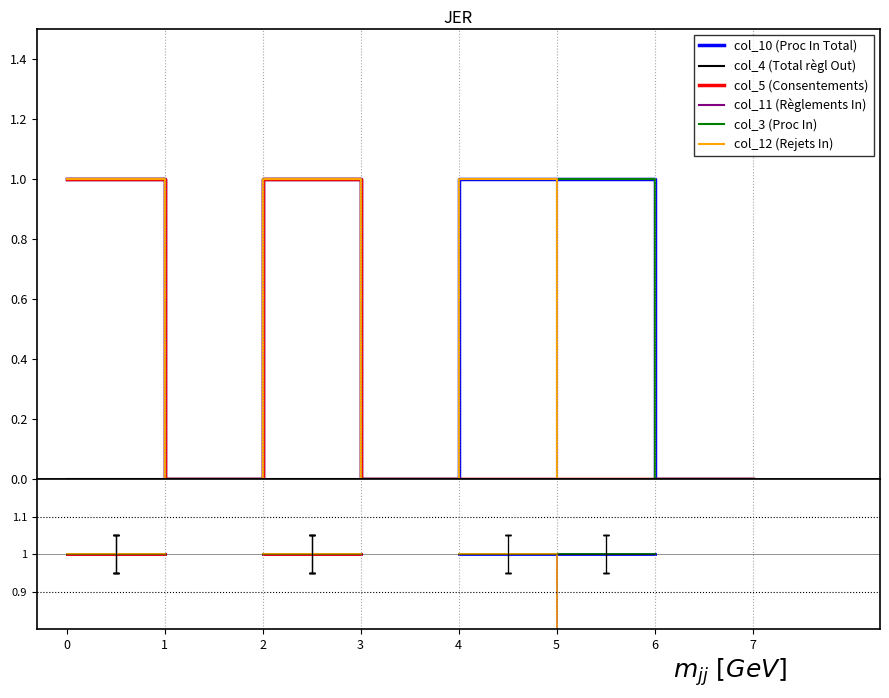

Rank the series at 3 from lowest to highest value.

col_10 (Proc In Total), col_4 (Total règl Out), col_5 (Consentements), col_11 (Règlements In), col_3 (Proc In), col_12 (Rejets In)